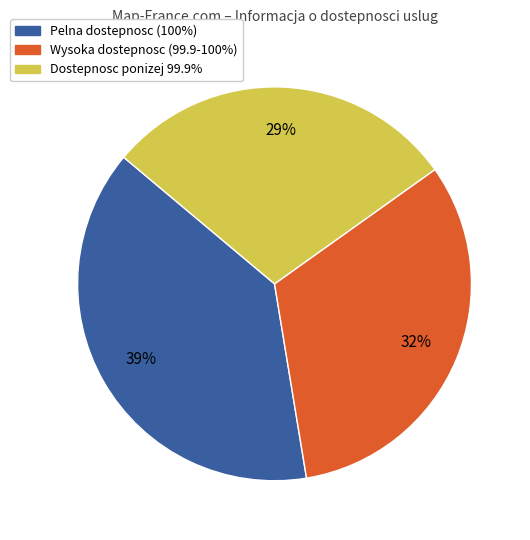

What is the largest slice in the pie chart?

Pelna dostepnosc (100%)